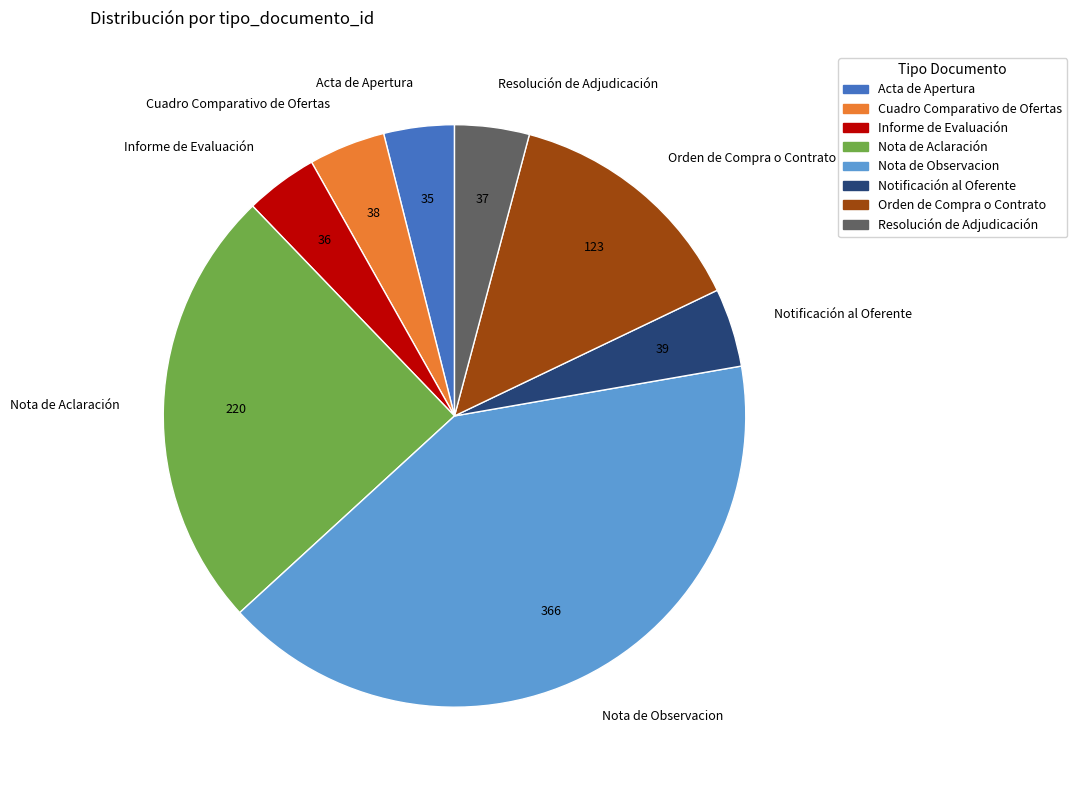

Is it true that Nota de Observacion is 41% of the pie?

True